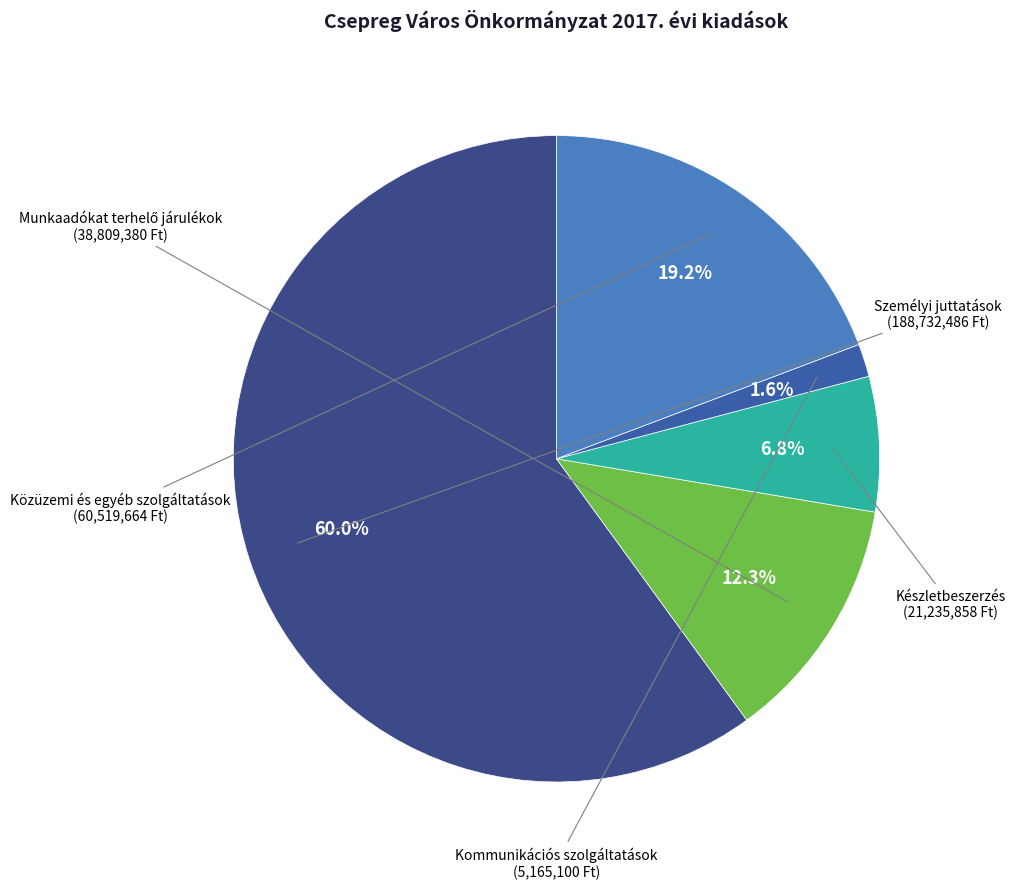

How many slices are in this pie chart?

5